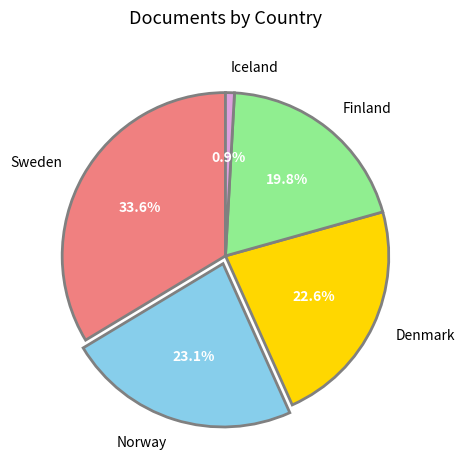

True or false: Sweden accounts for 34% of the total.

True